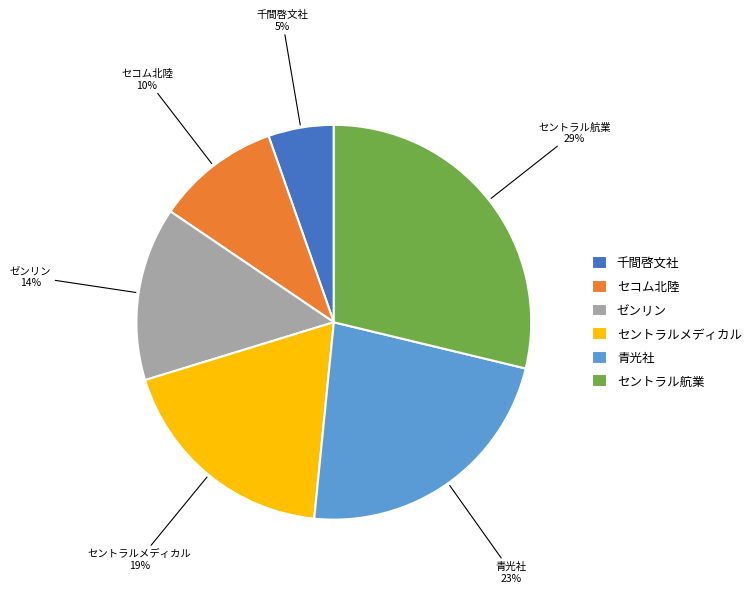

Count the number of slices in the pie.

6